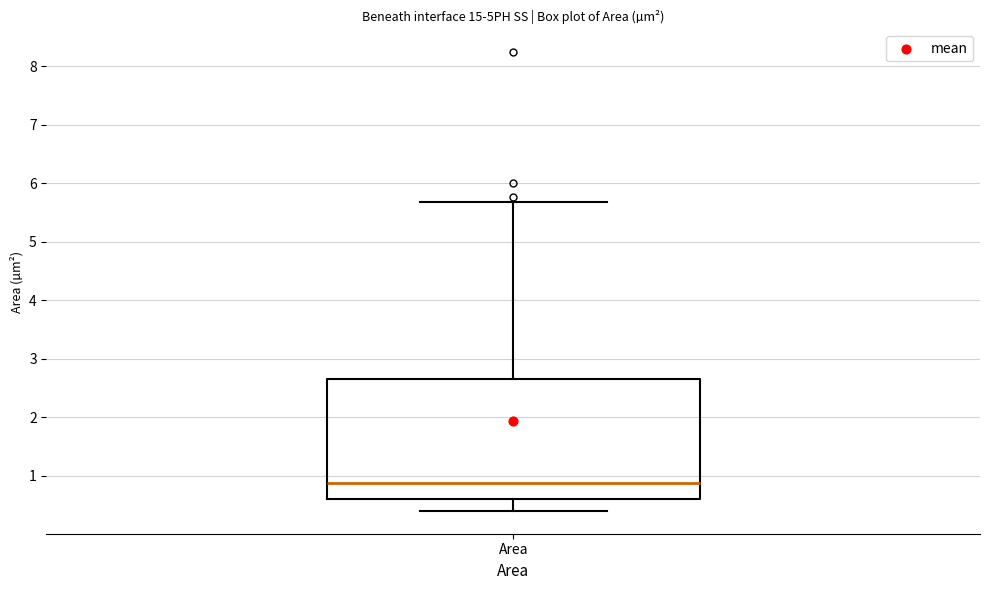

Read this box plot against the y-axis: the position of the median line, the range covered by the box, and the ends of both whiskers. The values are not printed on the chart, so give them approximately, as read against the axis.

median 0.9, box 0.6 to 2.7, whiskers 0.4 to 5.7